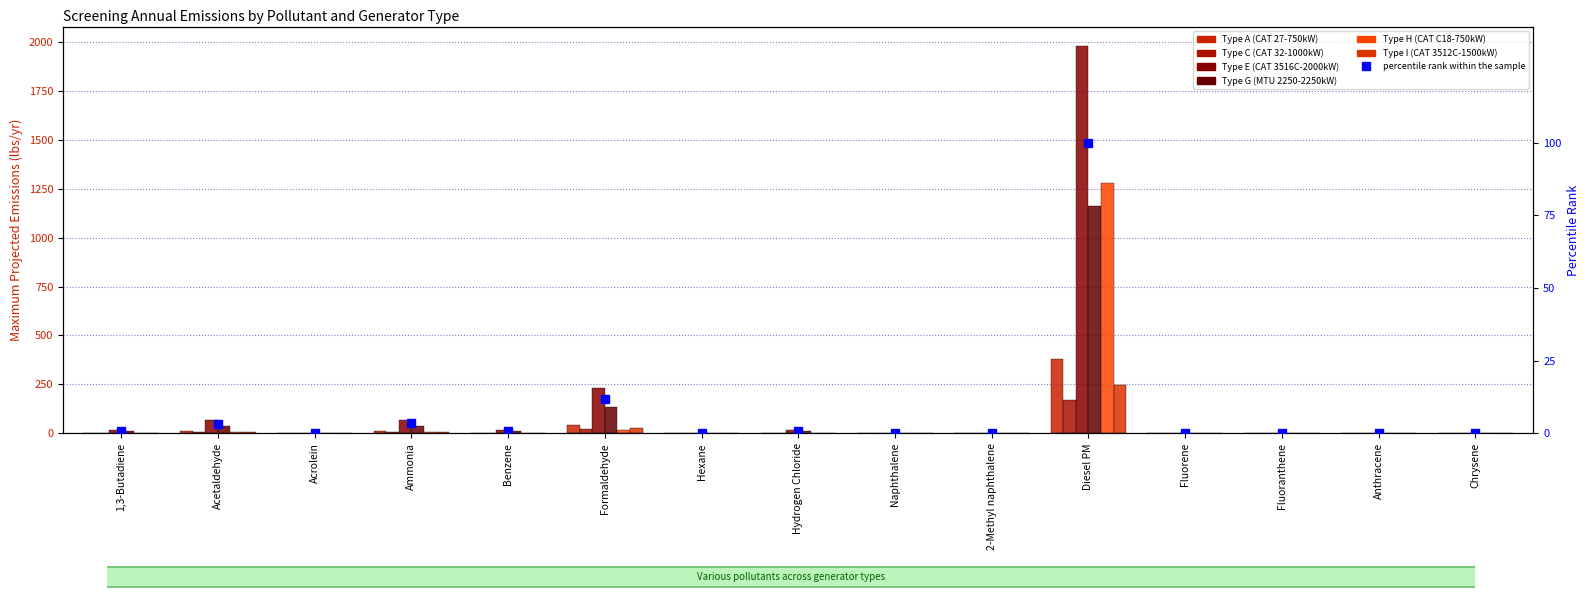

Which series changed the most between Naphthalene and Fluorene?

Type G (MTU 2250-2250kW)